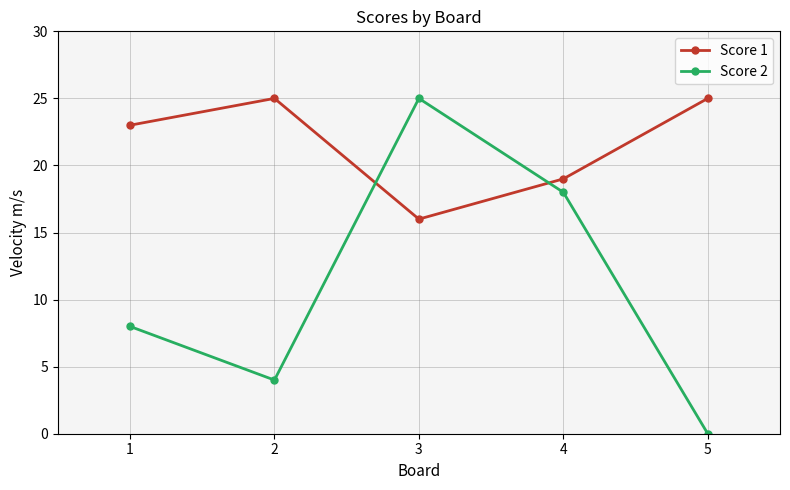

At which category does the chart reach its minimum across all series?

5